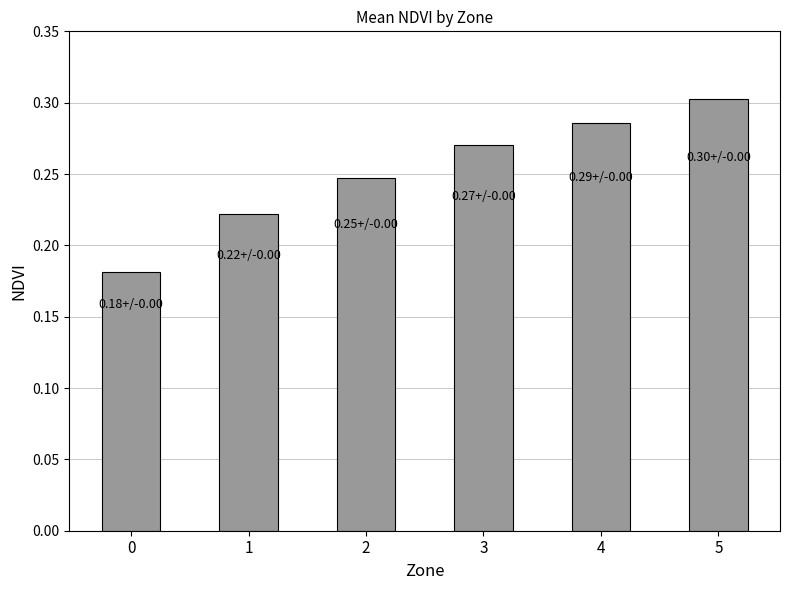

Which has a higher value, 3 or 1?

3